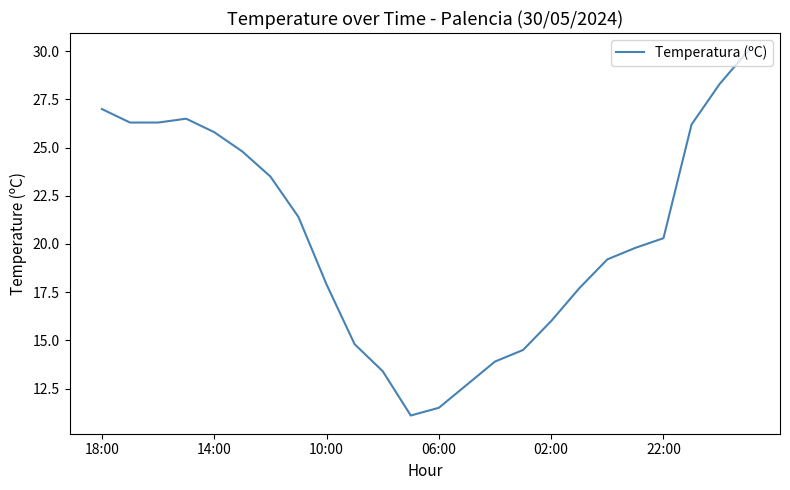

What is the maximum value shown in the chart?

30.0